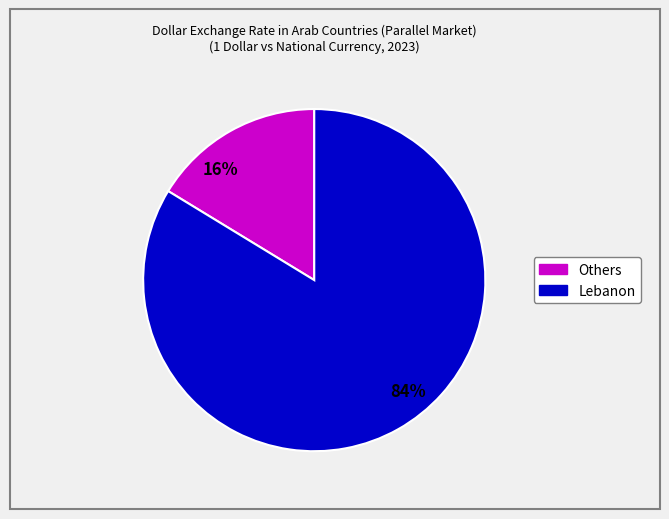

To the nearest percent, what is the average slice percentage?

50%